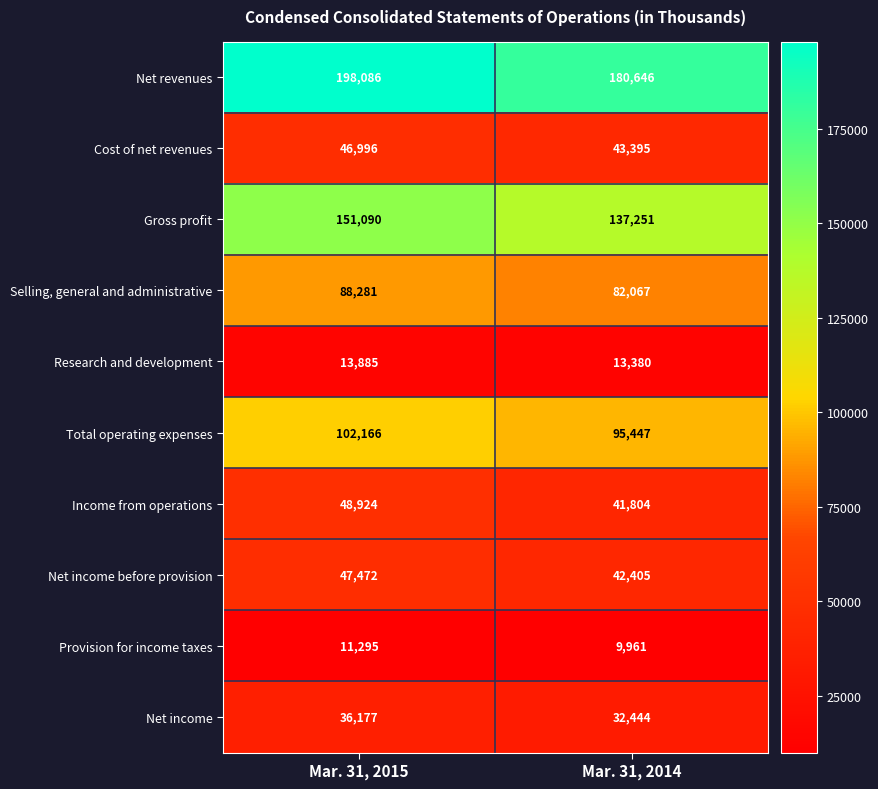

Reading right to left, what are all the values shown in this chart?

Net revenues: 180646	198086
Cost of net revenues: 43395	46996
Gross profit: 137251	151090
Selling, general and administrative: 82067	88281
Research and development: 13380	13885
Total operating expenses: 95447	102166
Income from operations: 41804	48924
Net income before provision: 42405	47472
Provision for income taxes: 9961	11295
Net income: 32444	36177